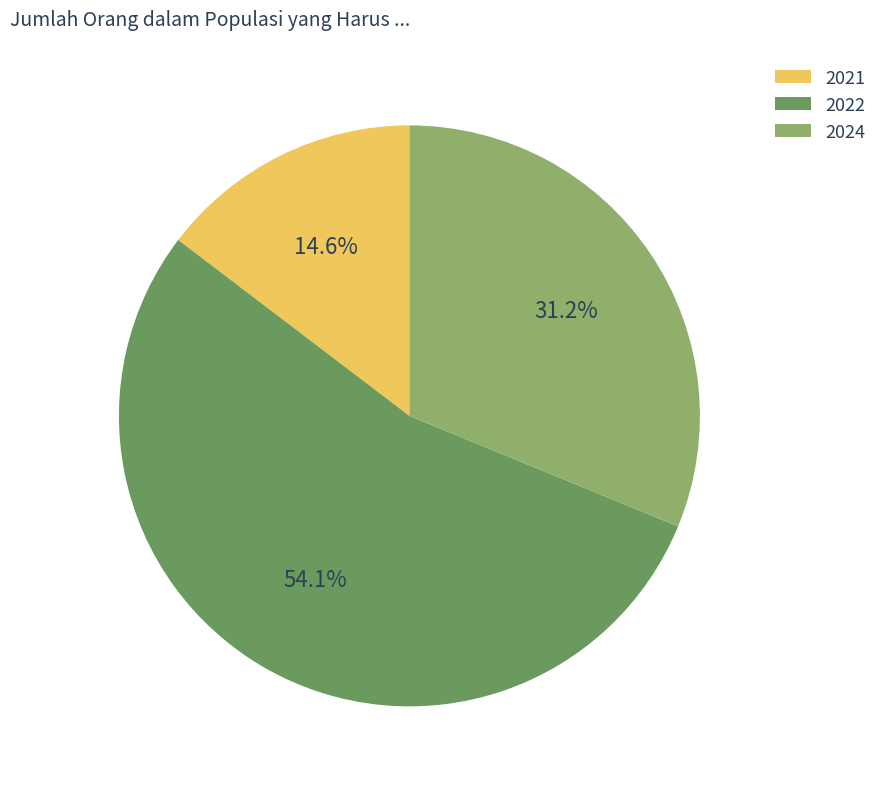

To the nearest percent, what is the average slice percentage?

33%